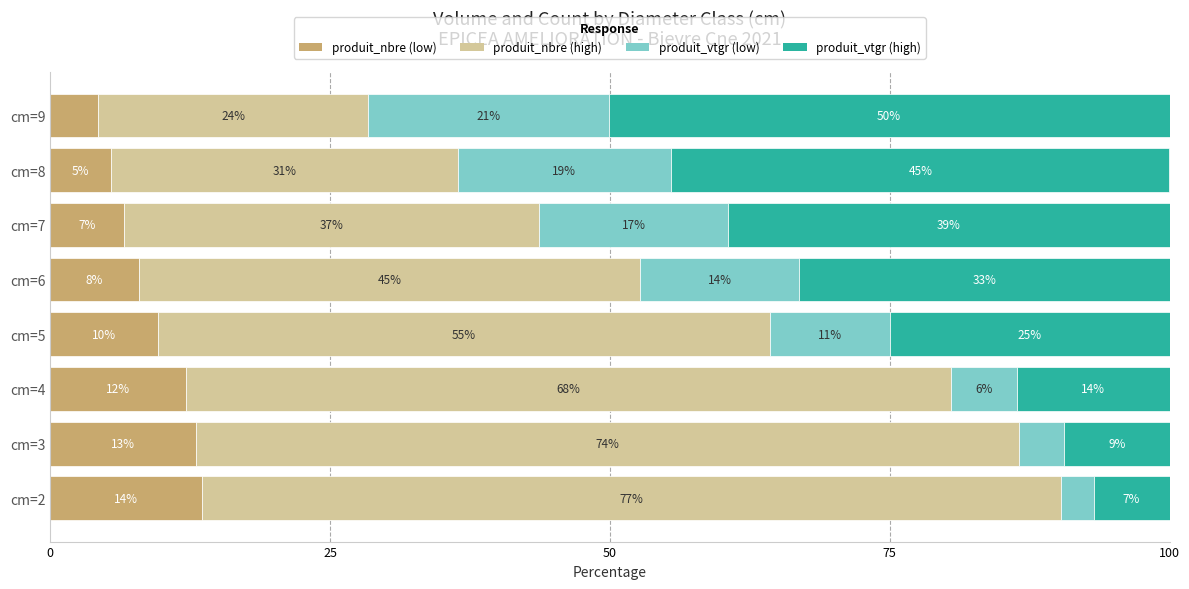

What are all the series names shown in the legend?

produit_nbre (low), produit_nbre (high), produit_vtgr (low), produit_vtgr (high)